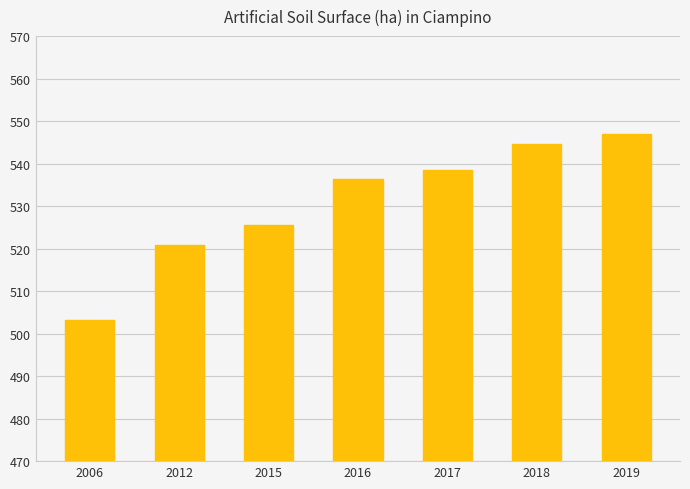

Rank the categories by value from highest to lowest.

2019, 2018, 2017, 2016, 2015, 2012, 2006